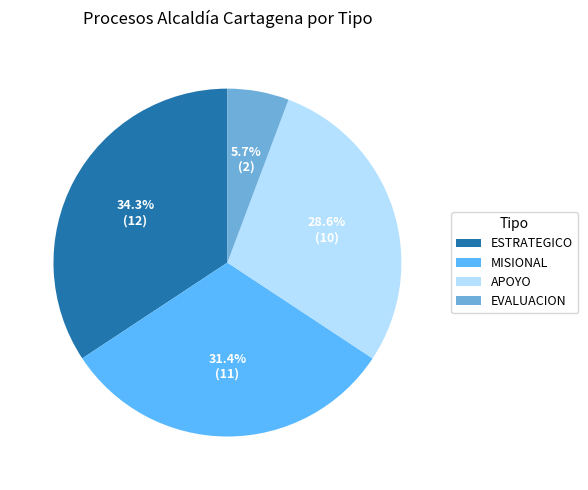

How much of the chart is everything except ESTRATEGICO?

65.7%